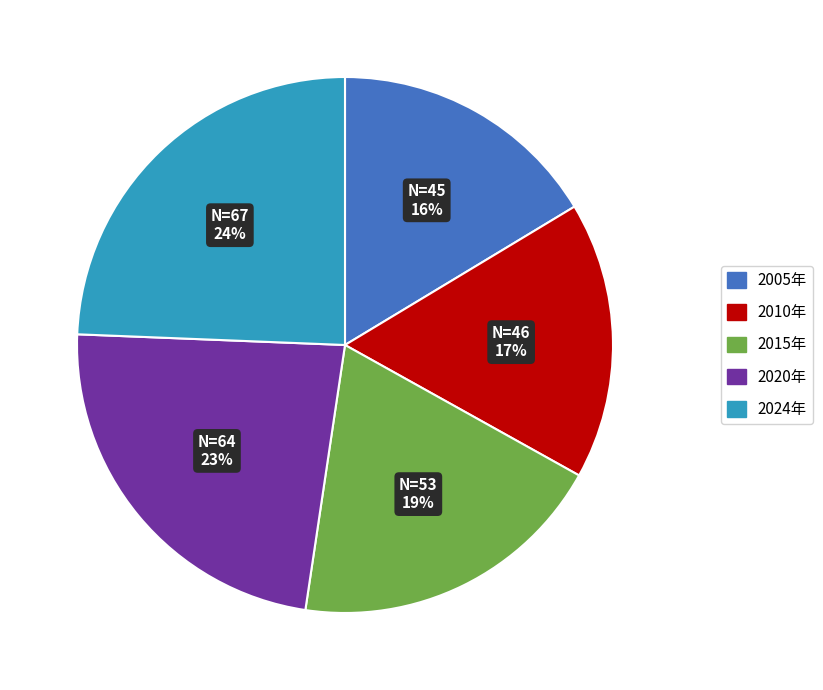

What is the ratio of the value at 2005年 to the value at 2020年?

0.7